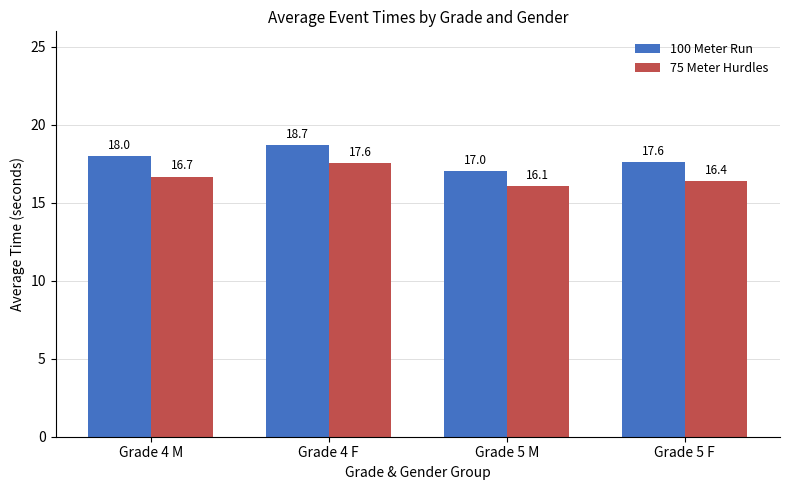

How many groups of bars are there?

4